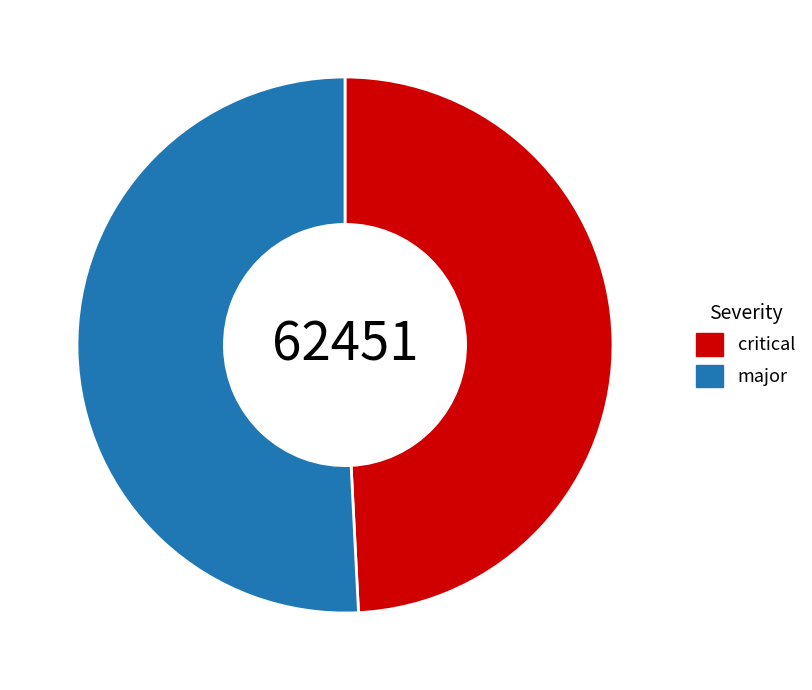

The critical slice represents 35% of the pie. True or false?

False